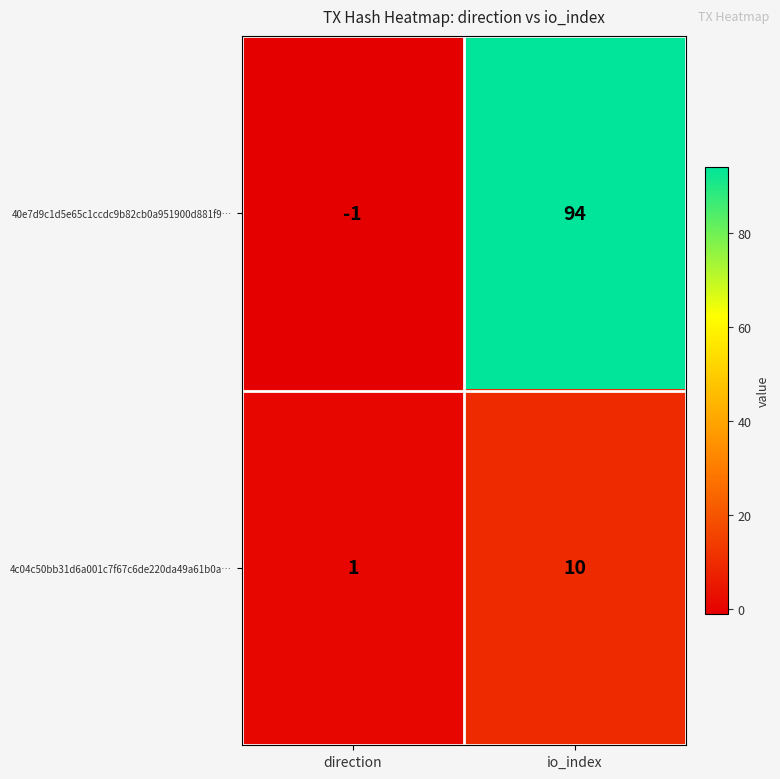

What is the total value across all series at io_index?

104